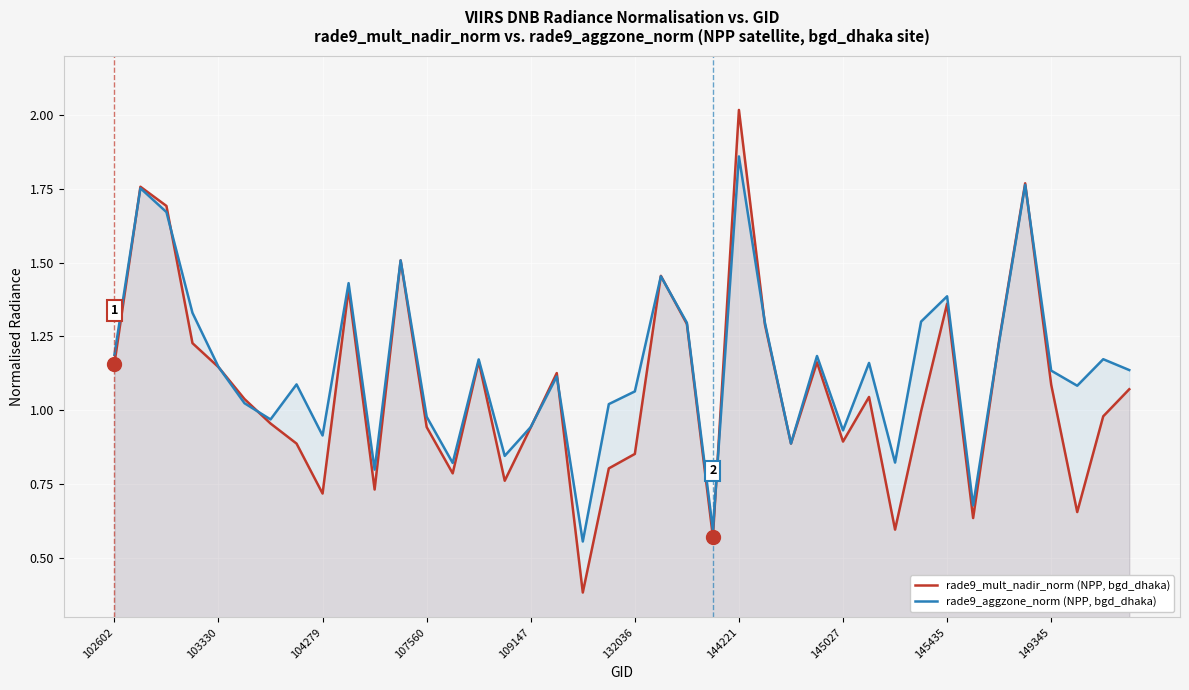

Does the chart display data point markers on the line(s)?

No